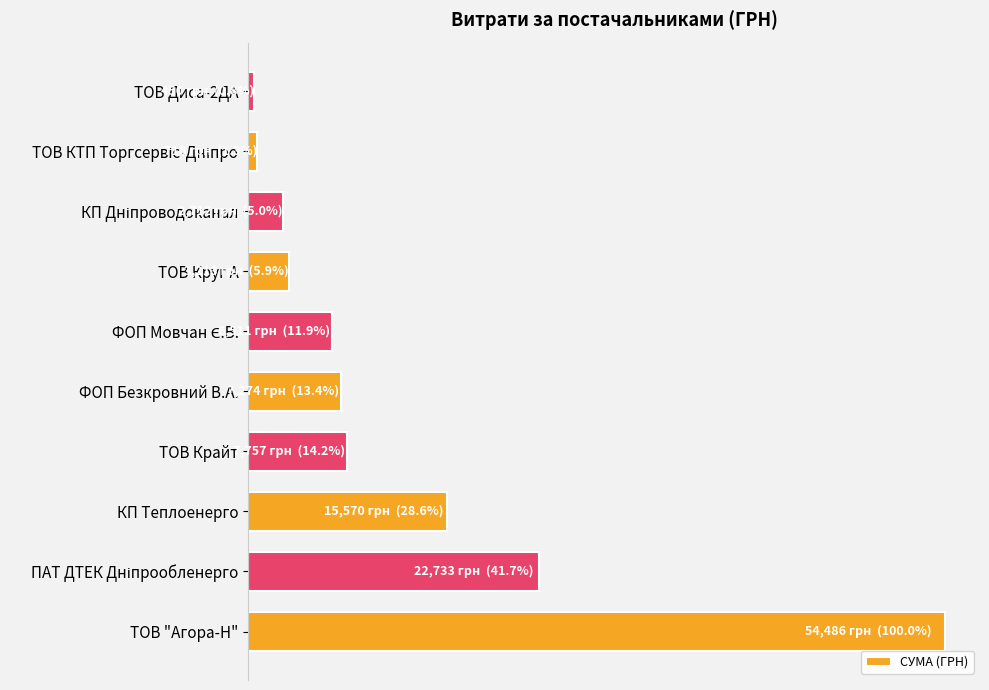

Are the bars grouped side by side (vs. stacked)?

No